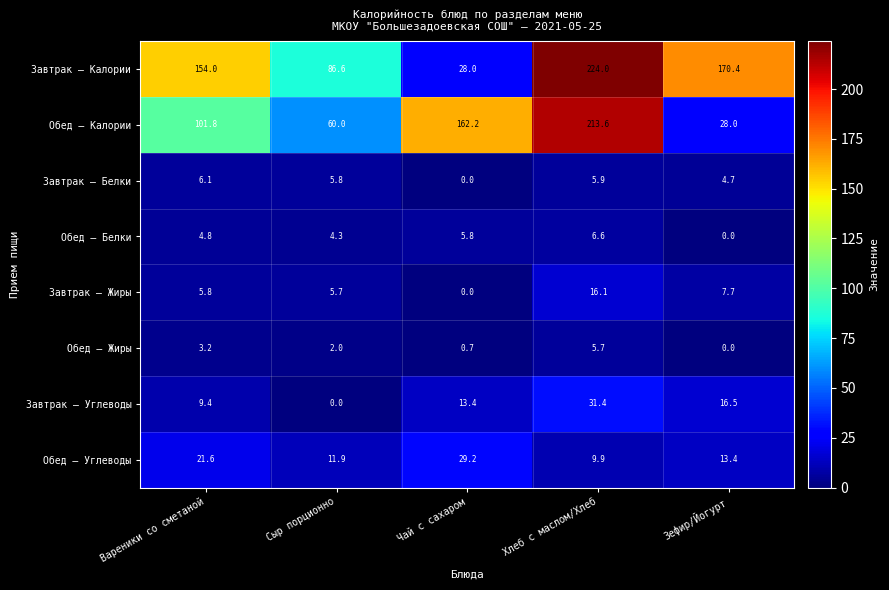

Rank the series at Вареники со сметаной from highest to lowest value.

Завтрак – Калории, Обед – Калории, Обед – Углеводы, Завтрак – Углеводы, Завтрак – Белки, Завтрак – Жиры, Обед – Белки, Обед – Жиры